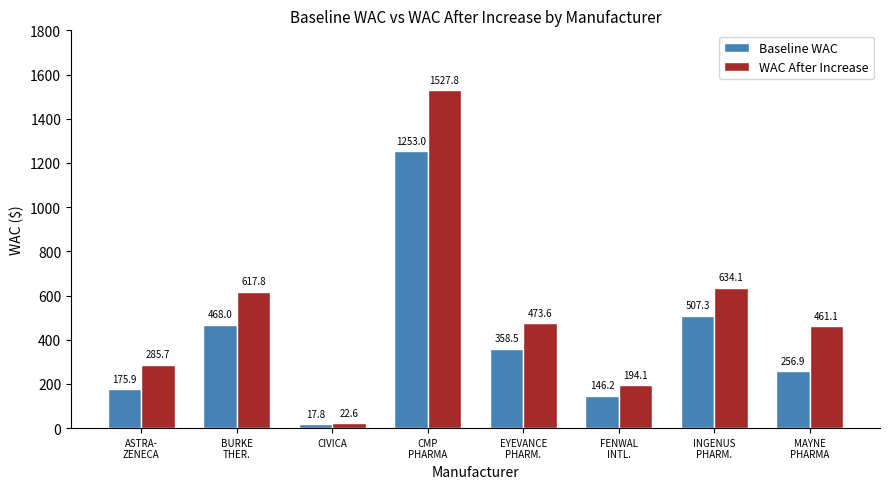

What is the minimum value shown in the chart?

17.8